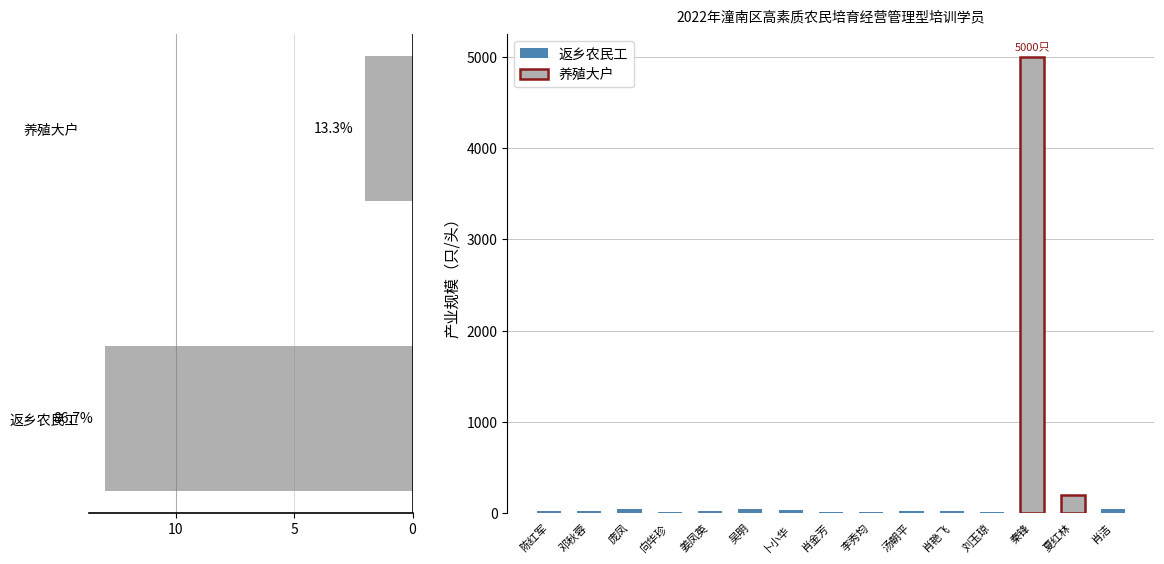

Which category has the lowest value across all series?

肖金芳